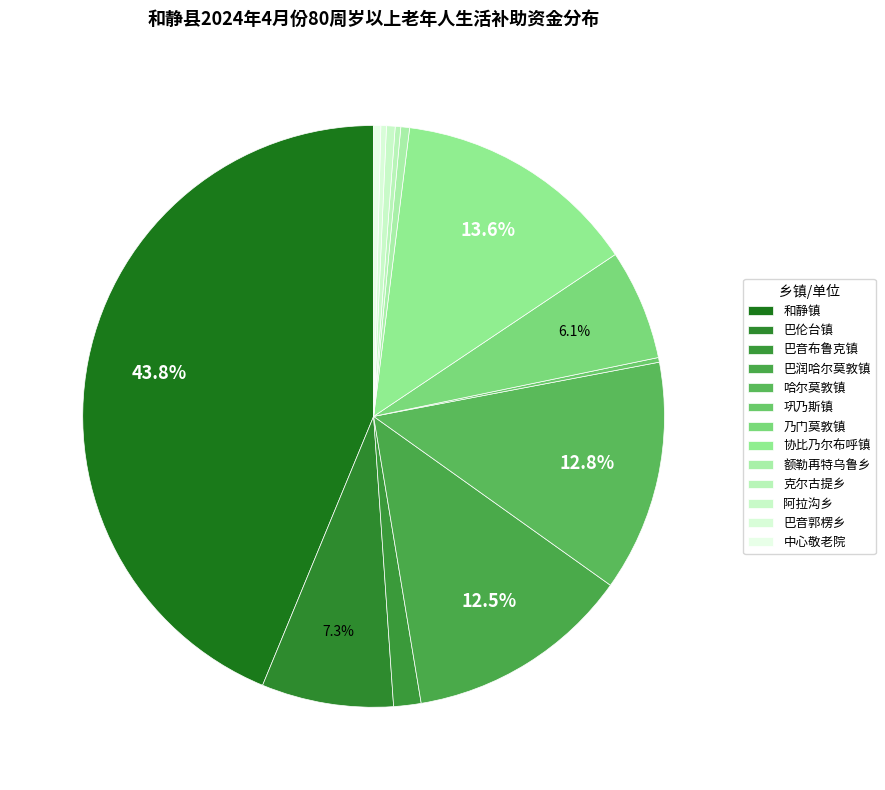

What portion of the pie excludes 额勒再特乌鲁乡?

99.5%